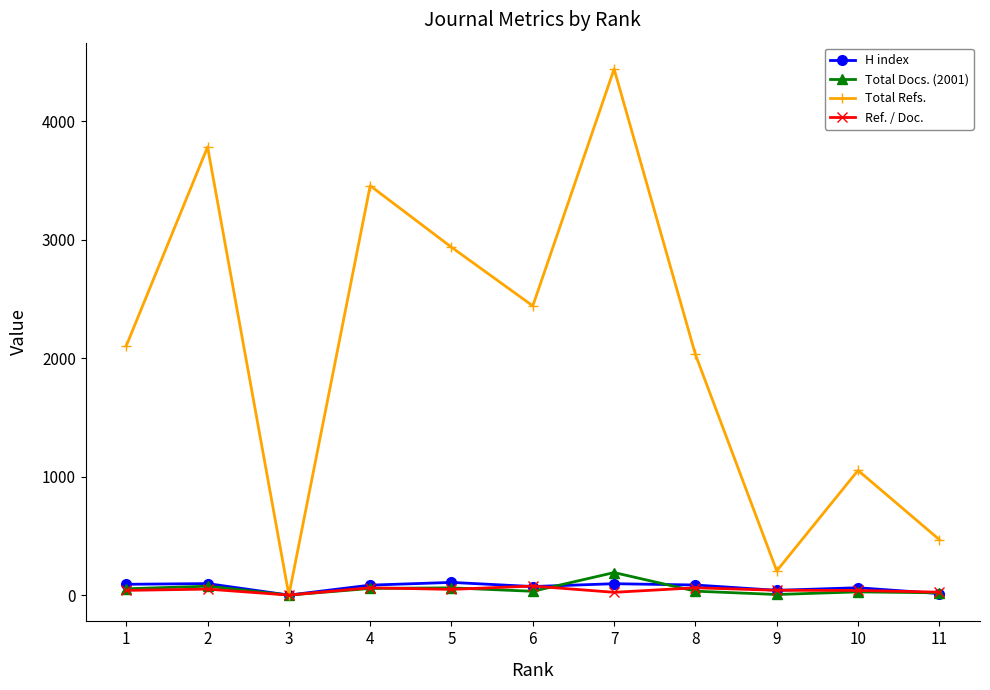

Read the Ref. / Doc. value at 10.

39.0